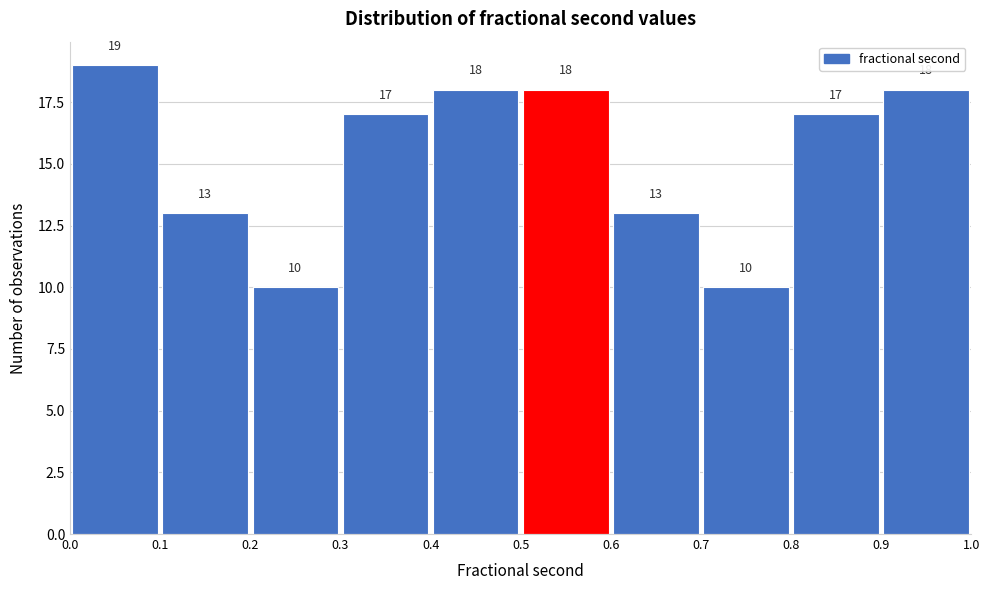

Reading left to right, transcribe this chart: for each bar, give the range it covers on the x-axis and its height.

0.0 to 0.1: 19
0.1 to 0.2: 13
0.2 to 0.3: 10
0.3 to 0.4: 17
0.4 to 0.5: 18
0.5 to 0.6: 18
0.6 to 0.7: 13
0.7 to 0.8: 10
0.8 to 0.9: 17
0.9 to 1.0: 18